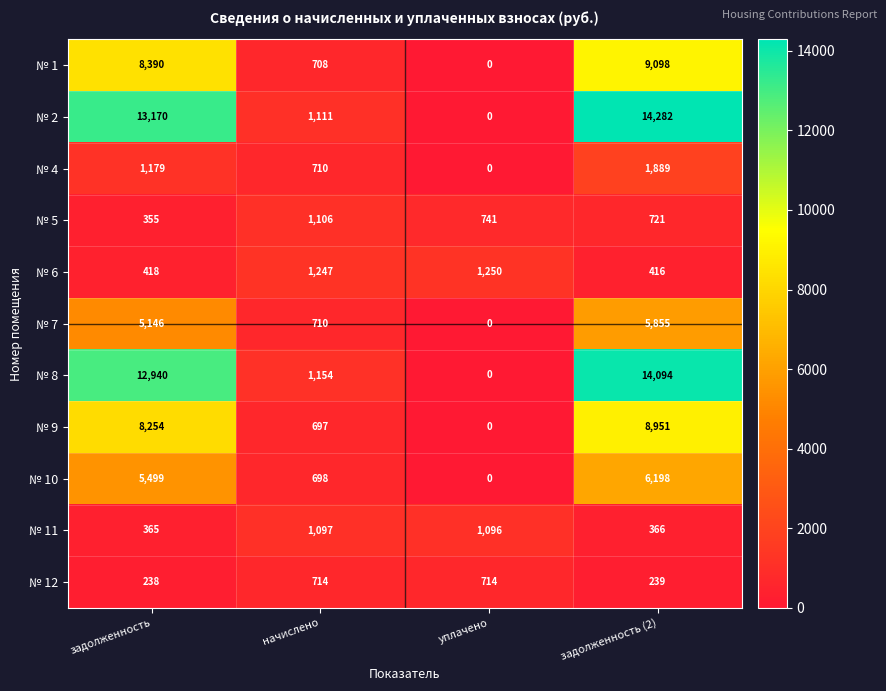

Between начислено and задолженность (2), which series saw the biggest shift?

№ 2